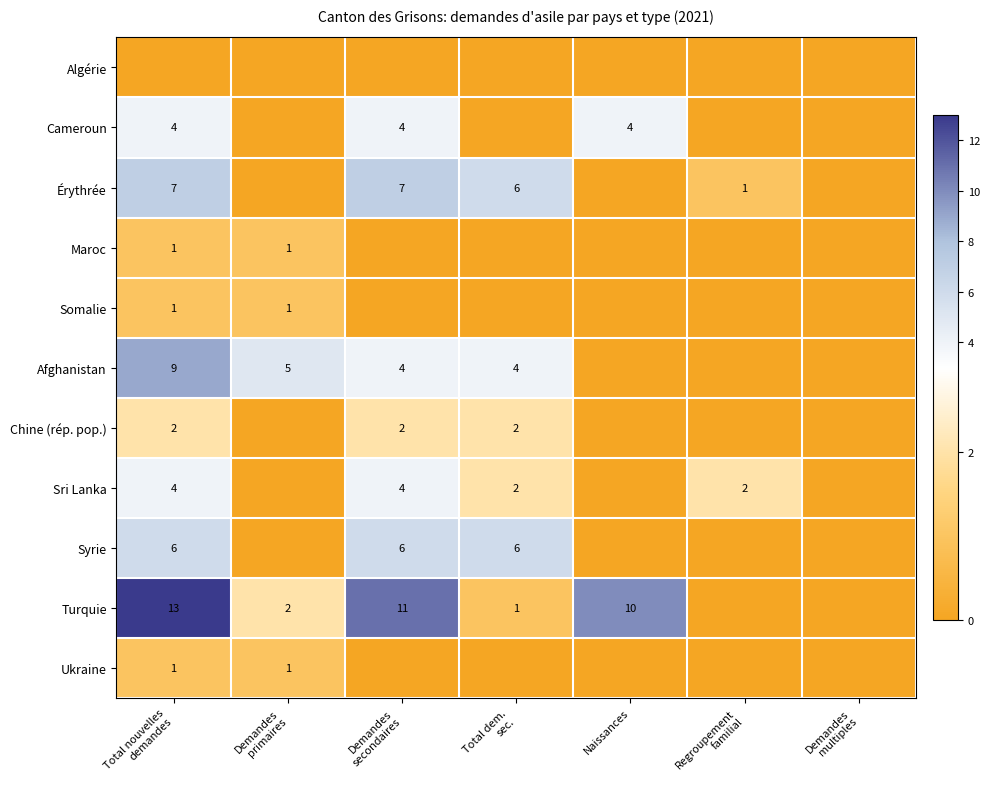

How many Ukraine values are between 0 and 1?

7